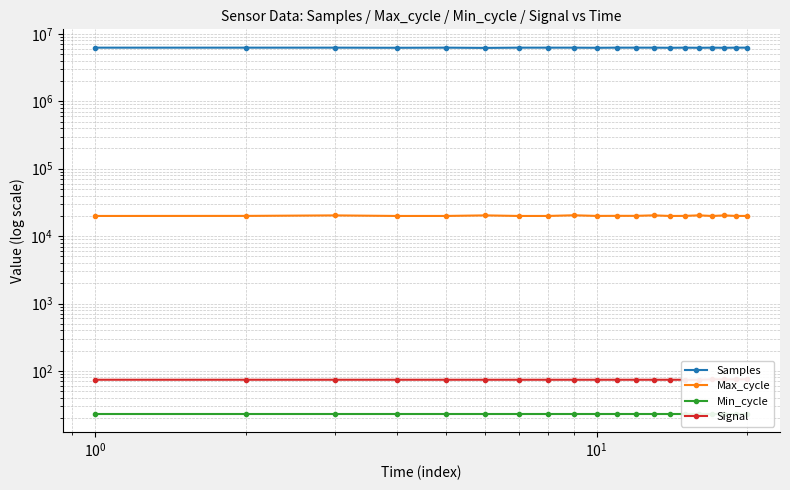

Reading right to left, what are all the values shown in this chart?

Samples: 6248486	6248015	6221731	6249311	6221173	6247826	6221814	6248668	6248669	6248554	6221311	6248131	6248257	6247853	6196991	6248005	6222078	6248732	6247871	6248057
Max_cycle: 19931	19907	20289	19899	20324	19950	19899	20332	19976	19990	19934	20374	19908	19899	20298	19907	19900	20286	19946	19900
Min_cycle: 23	23	23	23	23	23	23	23	23	23	23	23	23	23	23	23	23	23	23	23
Signal: 75	75	75	75	74	74	74	74	74	74	74	74	74	74	74	74	74	74	74	74